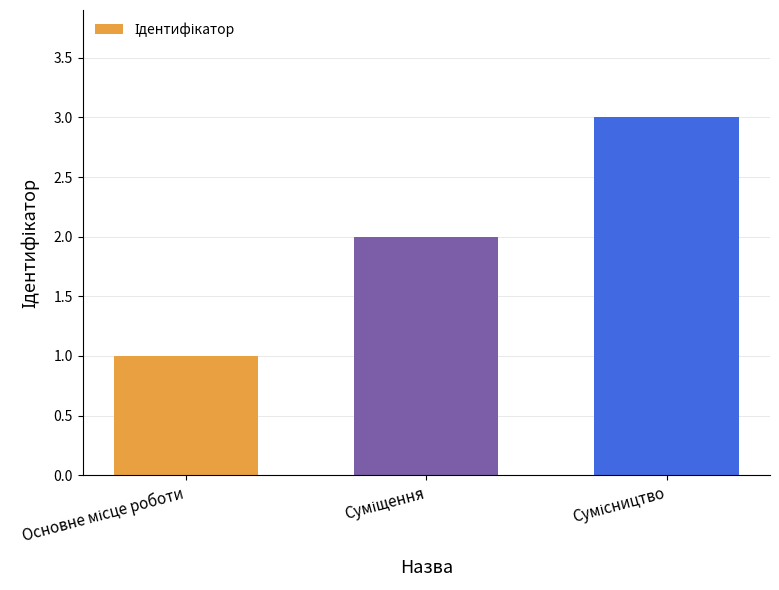

Are the bars horizontal?

No